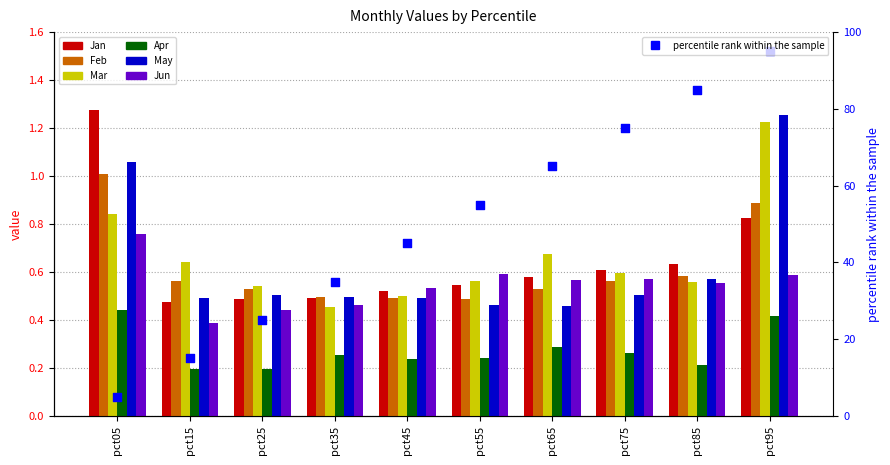

What is the total value across all series at pct25?

2.7